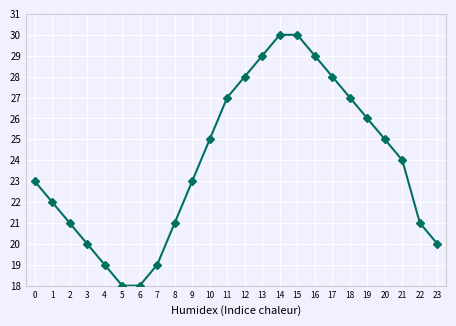

What is the change in value from 8 to 10?

+4